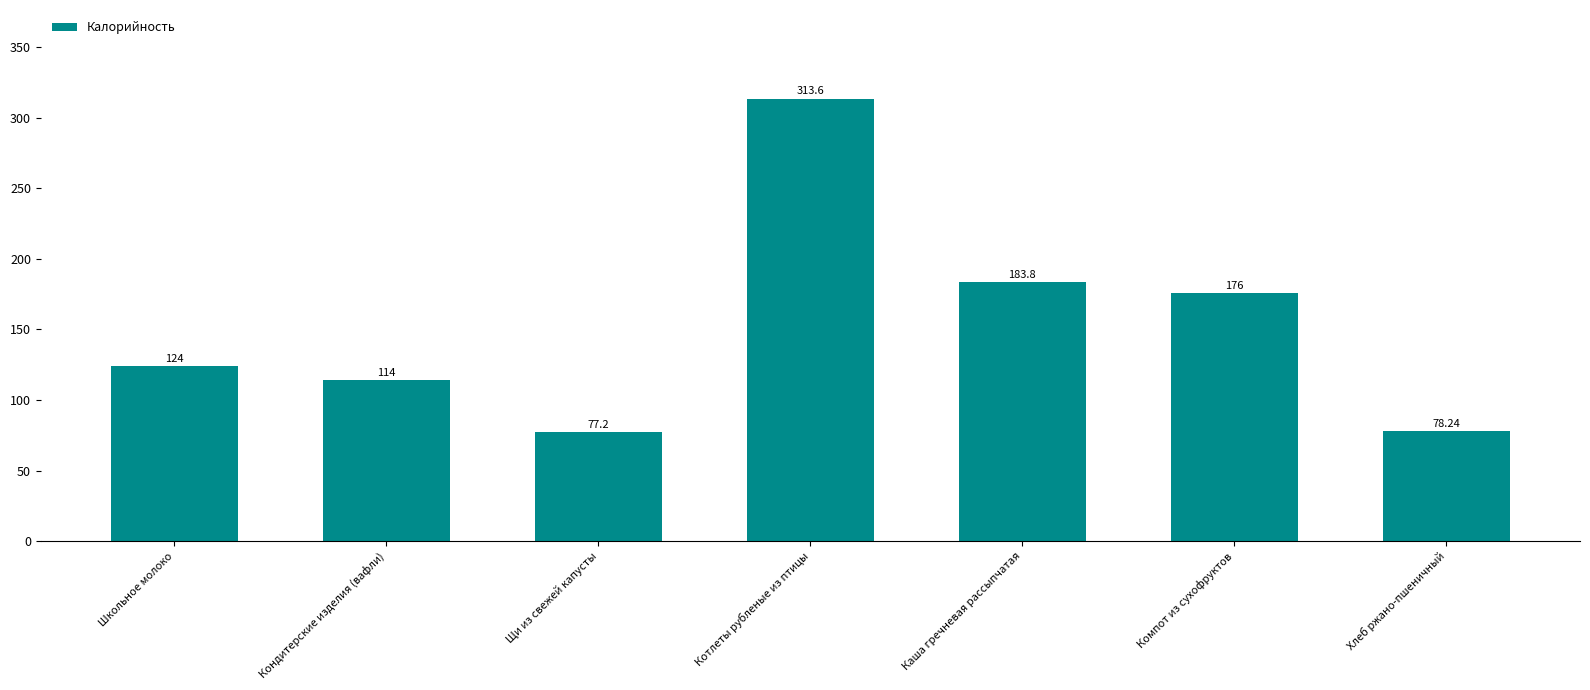

Reading left to right, transcribe all the data shown in this chart.

Школьное молоко=124.0	Кондитерские изделия (вафли)=114.0	Щи из свежей капусты=77.2	Котлеты рубленые из птицы=313.6	Каша гречневая рассыпчатая=183.8	Компот из сухофруктов=176.0	Хлеб ржано-пшеничный=78.2